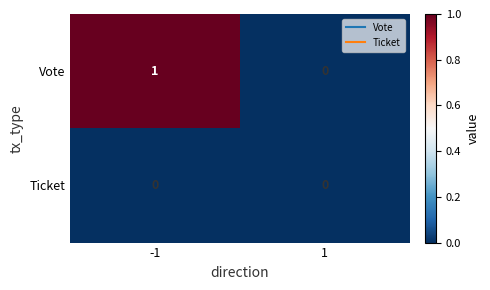

Is it true that Ticket equals 0 at 1?

True